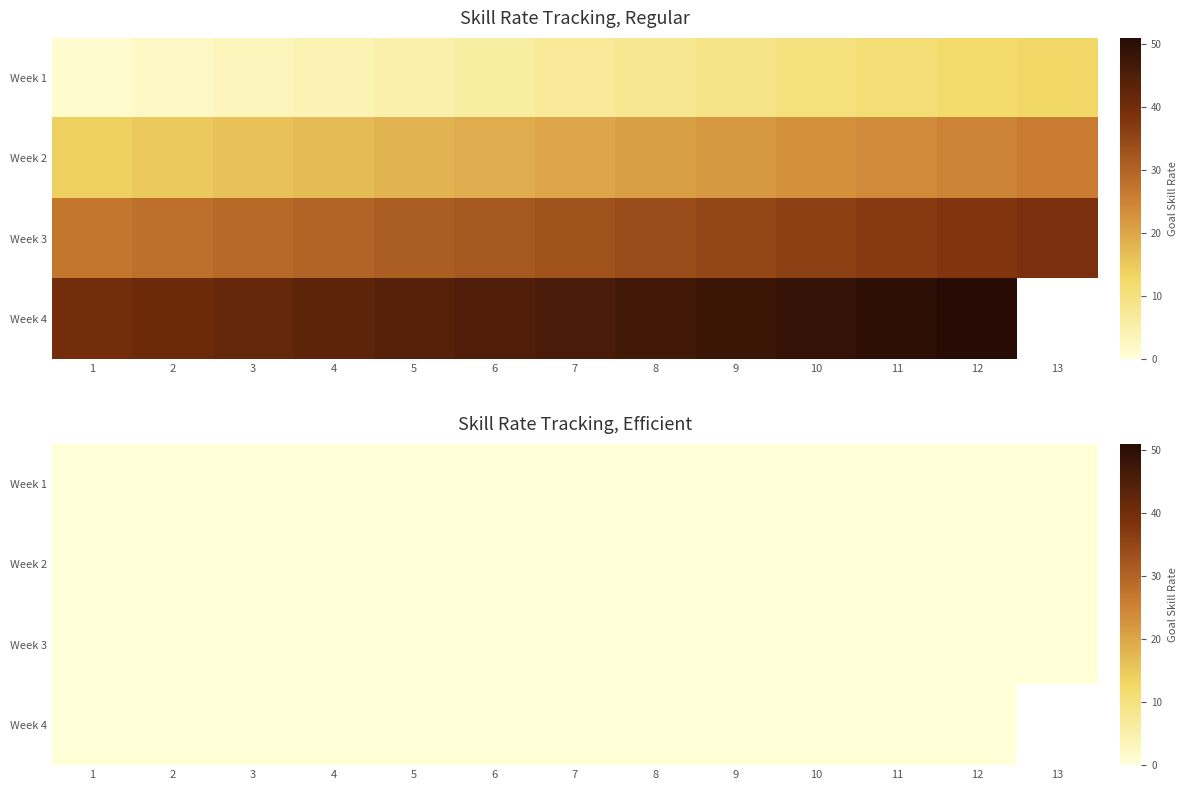

True or false: Day 1-13 has a value of 4 at 6.

False